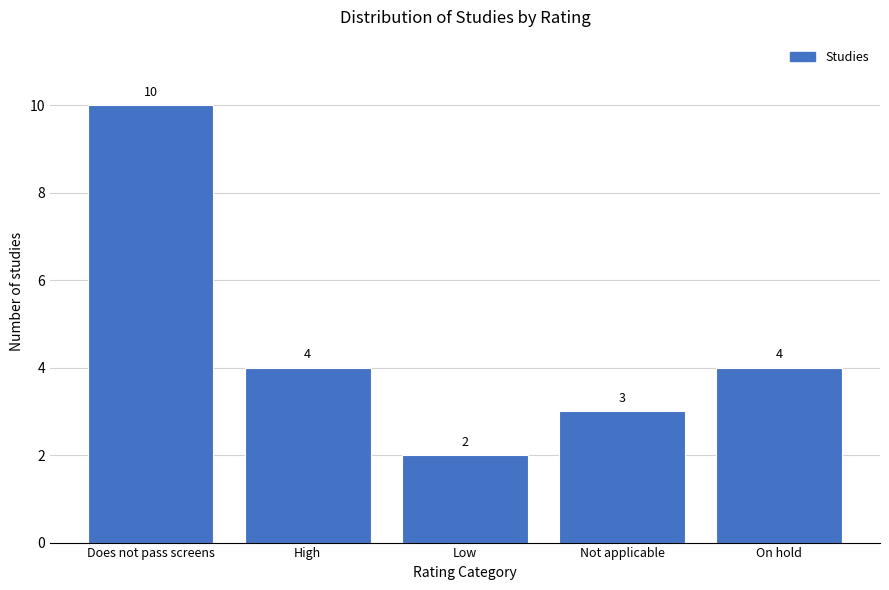

Reading right to left, transcribe all the data shown in this chart.

On hold=4	Not applicable=3	Low=2	High=4	Does not pass screens=10